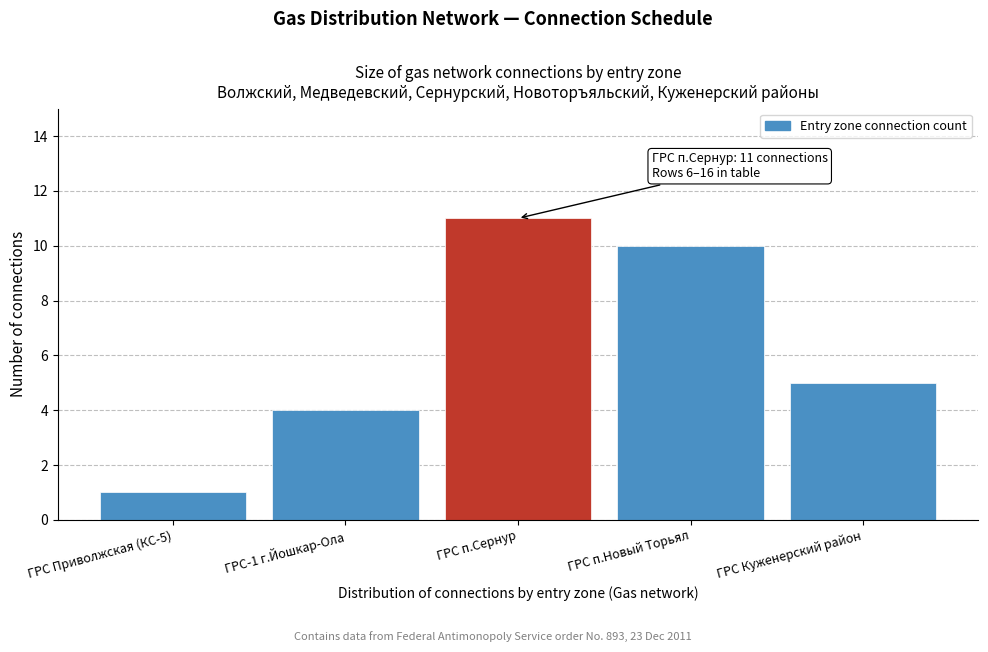

Reading left to right, what are all the values shown in this chart?

ГРС Приволжская (КС-5)=1	ГРС-1 г.Йошкар-Ола=4	ГРС п.Сернур=11	ГРС п.Новый Торьял=10	ГРС Куженерский район=5